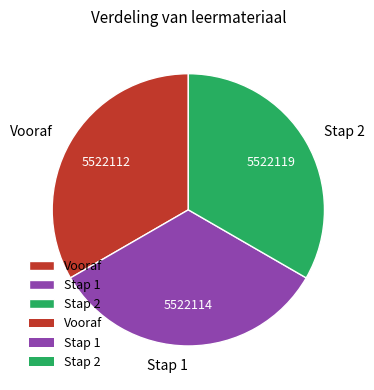

Does any single category account for the majority?

No